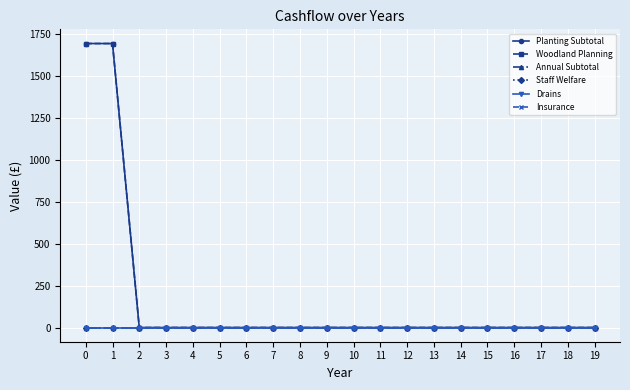

Reading left to right, what are all the values shown in this chart?

Planting Subtotal: 0=1695	1=1695	2=0	3=0	4=0	5=0	6=0	7=0	8=0	9=0	10=0	11=0	12=0	13=0	14=0	15=0	16=0	17=0	18=0	19=0
Woodland Planning: 0=1695	1=1695	2=0	3=0	4=0	5=0	6=0	7=0	8=0	9=0	10=0	11=0	12=0	13=0	14=0	15=0	16=0	17=0	18=0	19=0
Annual Subtotal: 0=0	1=0	2=0	3=0	4=0	5=0	6=0	7=0	8=0	9=0	10=0	11=0	12=0	13=0	14=0	15=0	16=0	17=0	18=0	19=0
Staff Welfare: 0=0	1=0	2=0	3=0	4=0	5=0	6=0	7=0	8=0	9=0	10=0	11=0	12=0	13=0	14=0	15=0	16=0	17=0	18=0	19=0
Drains: 0=0	1=0	2=0	3=0	4=0	5=0	6=0	7=0	8=0	9=0	10=0	11=0	12=0	13=0	14=0	15=0	16=0	17=0	18=0	19=0
Insurance: 0=0	1=0	2=0	3=0	4=0	5=0	6=0	7=0	8=0	9=0	10=0	11=0	12=0	13=0	14=0	15=0	16=0	17=0	18=0	19=0